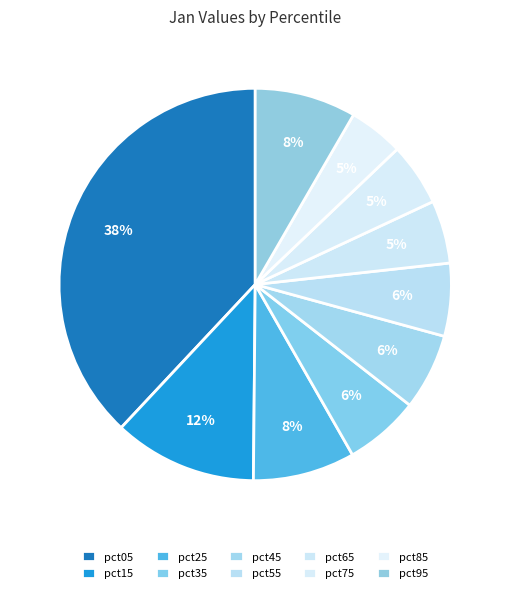

How many segments does this pie chart have?

10